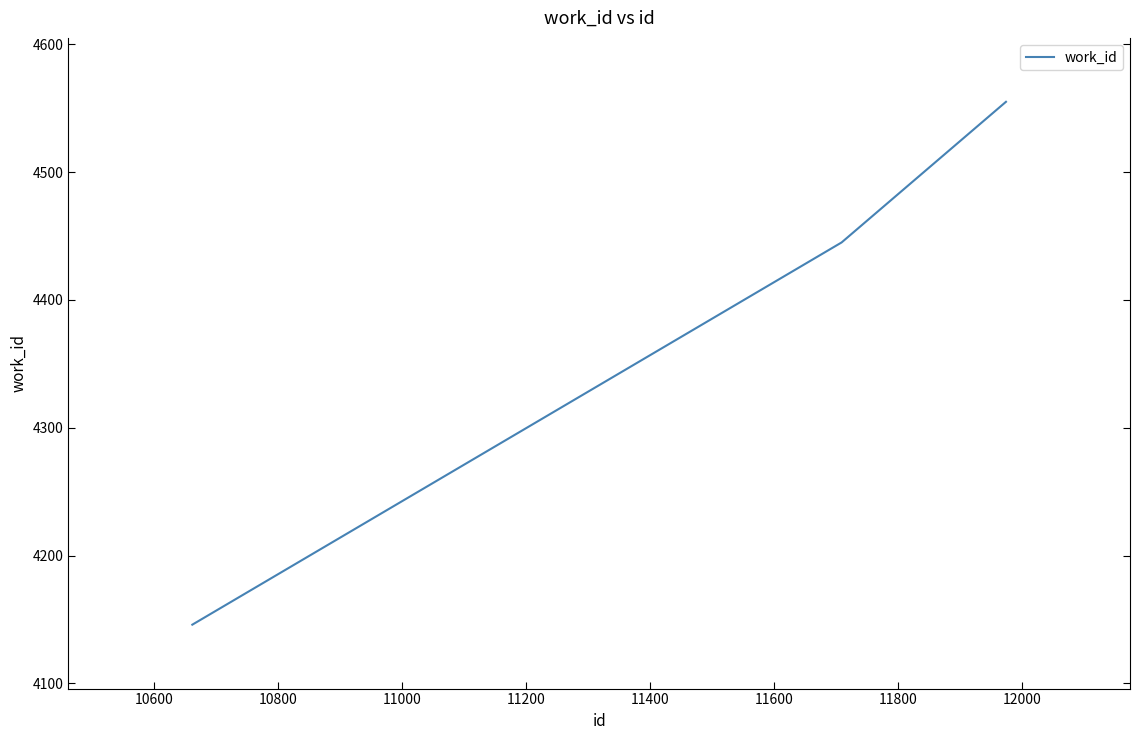

What is the greatest value displayed?

4555